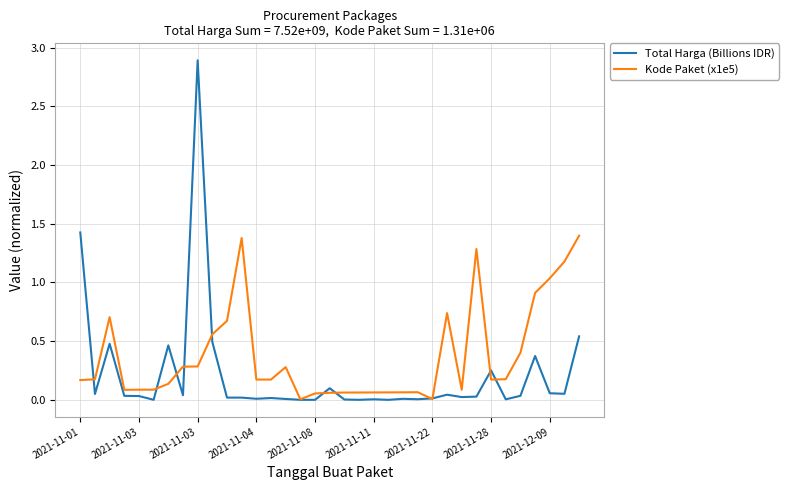

Which series has the largest total across all categories?

Kode Paket (x1e5)